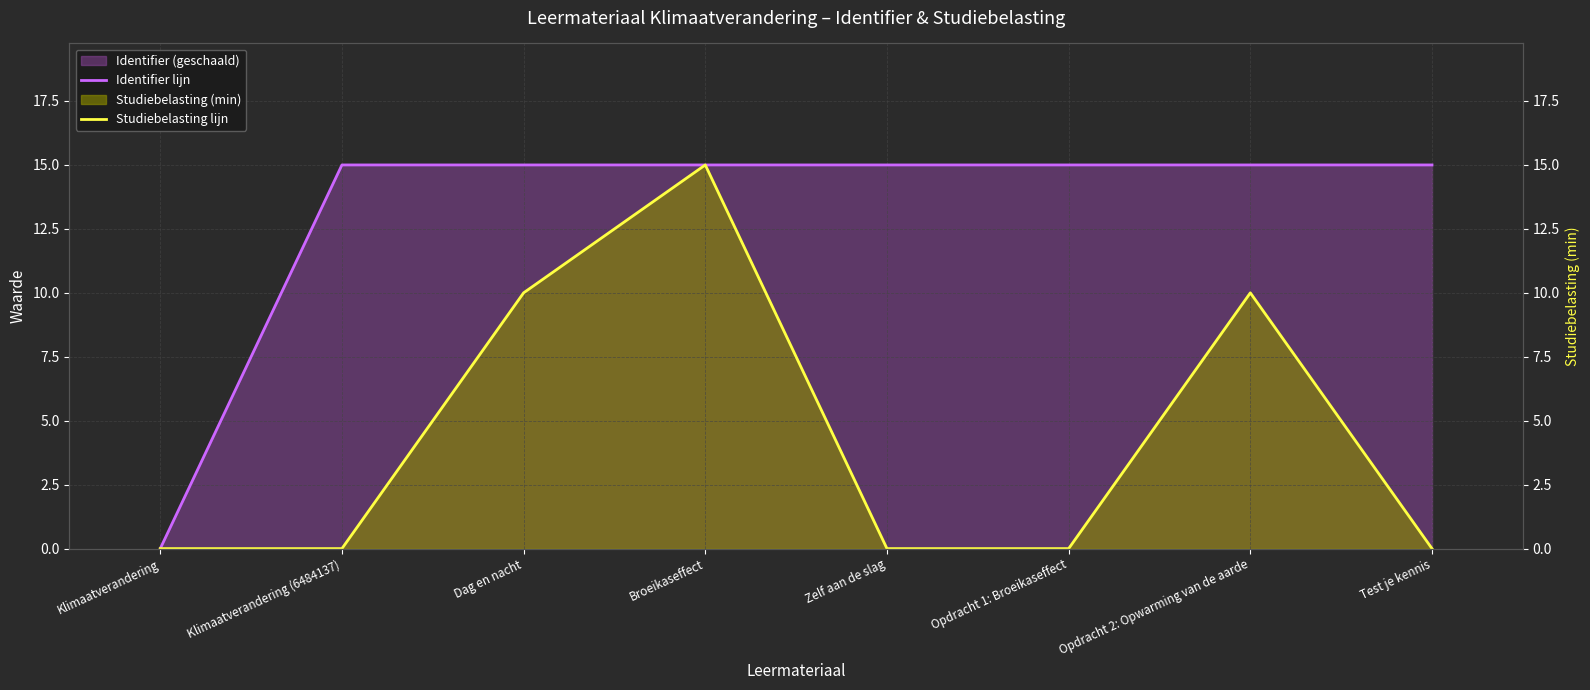

In Studiebelasting lijn, how many points are higher than both neighbors (excluding endpoints)?

2